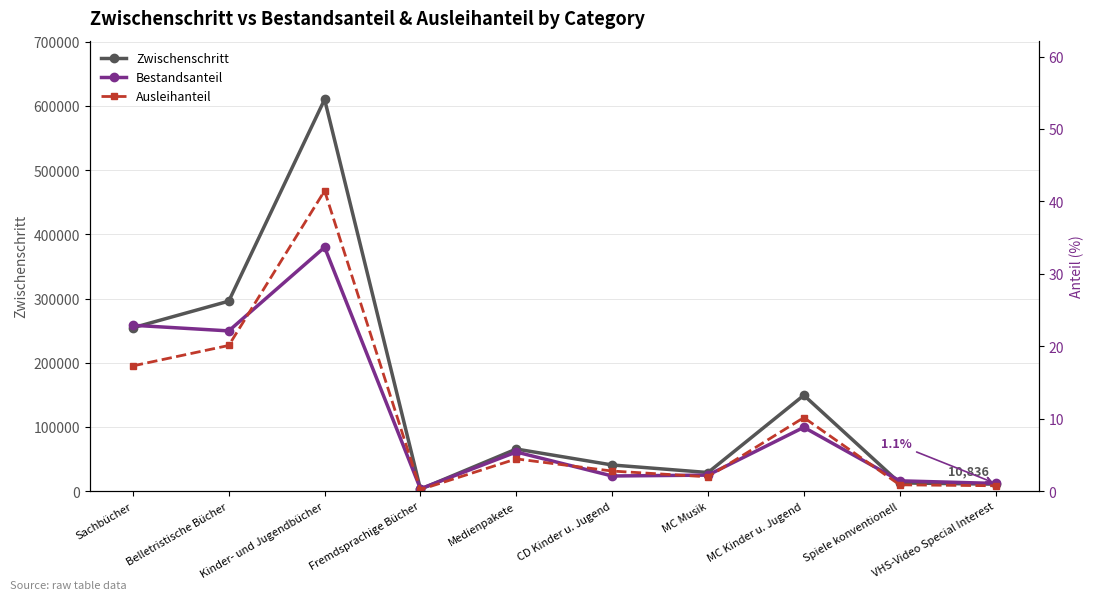

What is the difference between the highest and lowest values at CD Kinder u. Jugend?

40709.9